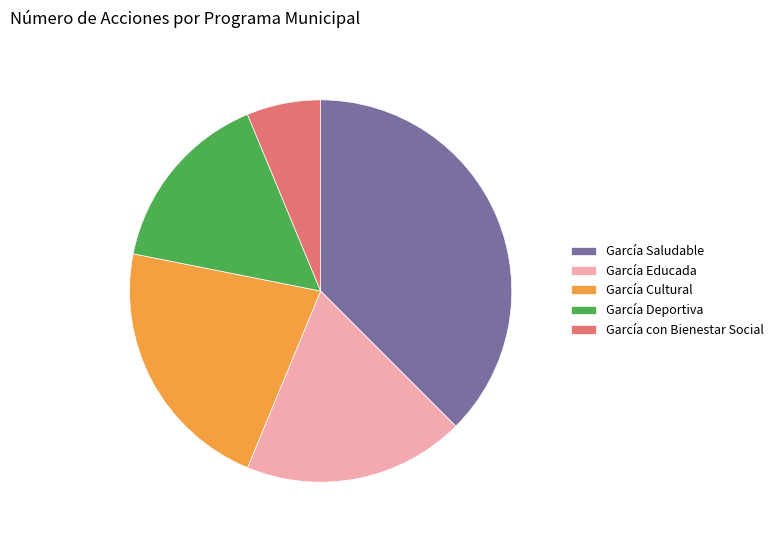

Combined, do García Deportiva and García Educada account for over 50%?

No